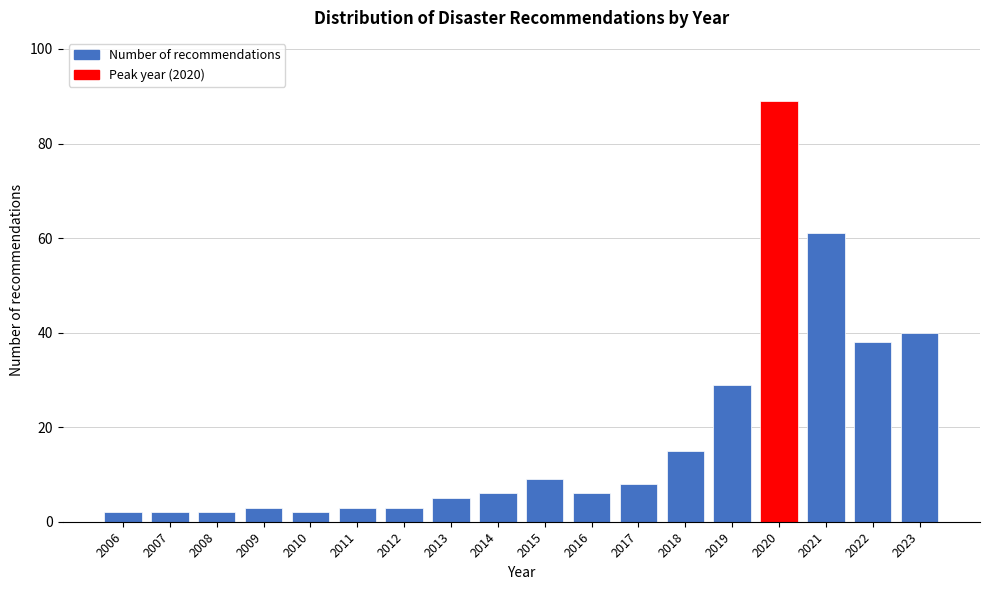

Reading left to right, list all the values displayed in this chart.

2006=2	2007=2	2008=2	2009=3	2010=2	2011=3	2012=3	2013=5	2014=6	2015=9	2016=6	2017=8	2018=15	2019=29	2020=89	2021=61	2022=38	2023=40